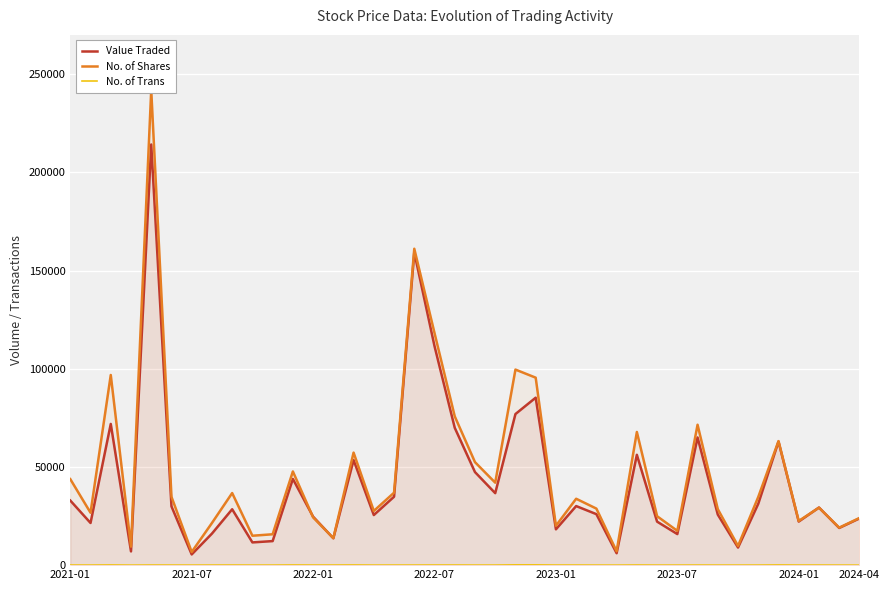

What is the lowest value of the Value Traded series?

5455